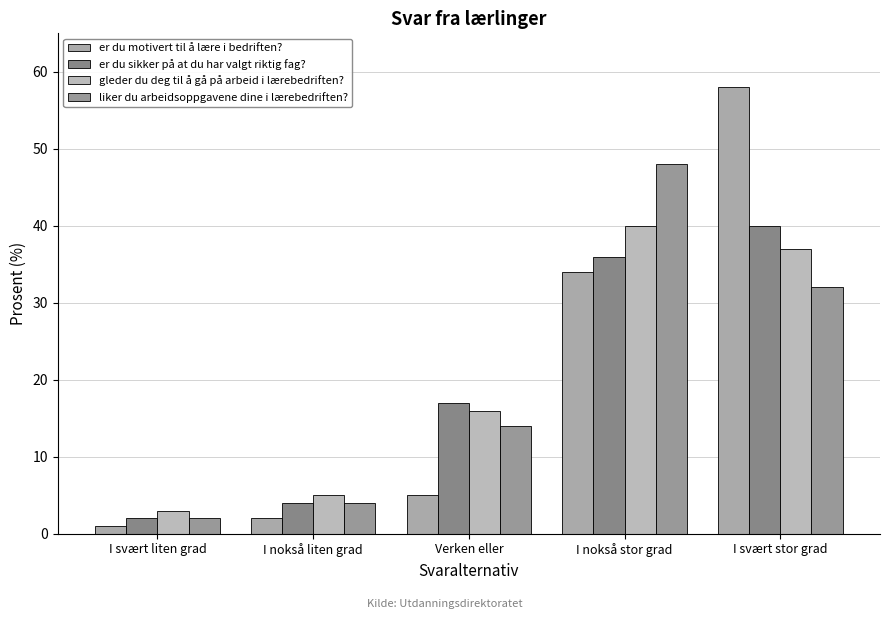

Which series has the largest total across all categories?

gleder du deg til å gå på arbeid i lærebedriften?